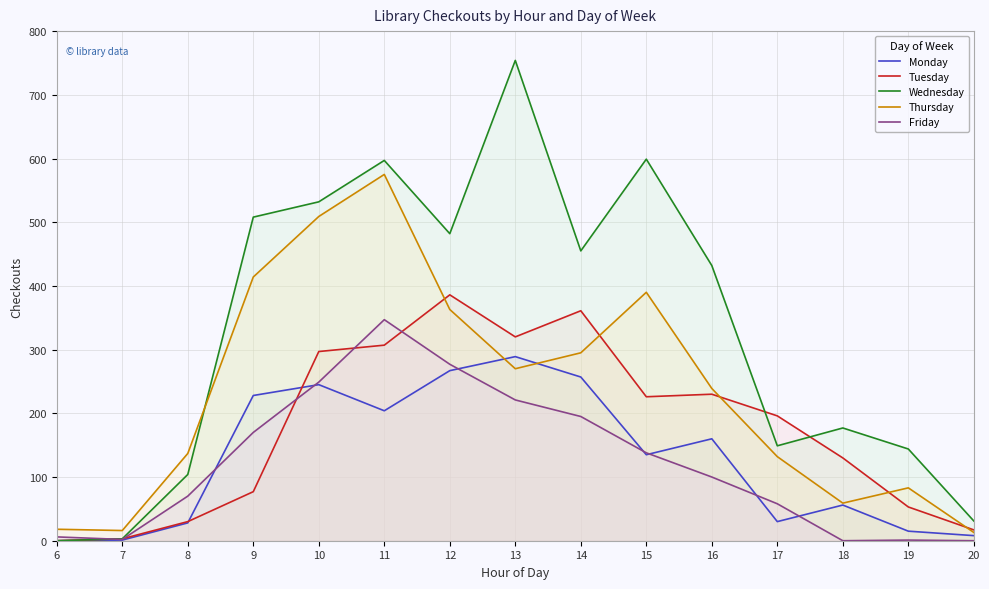

What is the sum of the Friday values at 19 and 17?

59